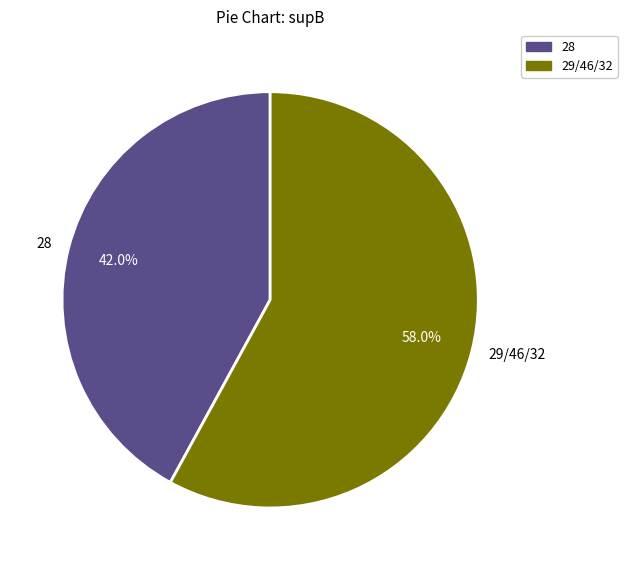

Combined, what portion of the pie is 29/46/32 and 28?

100.0%